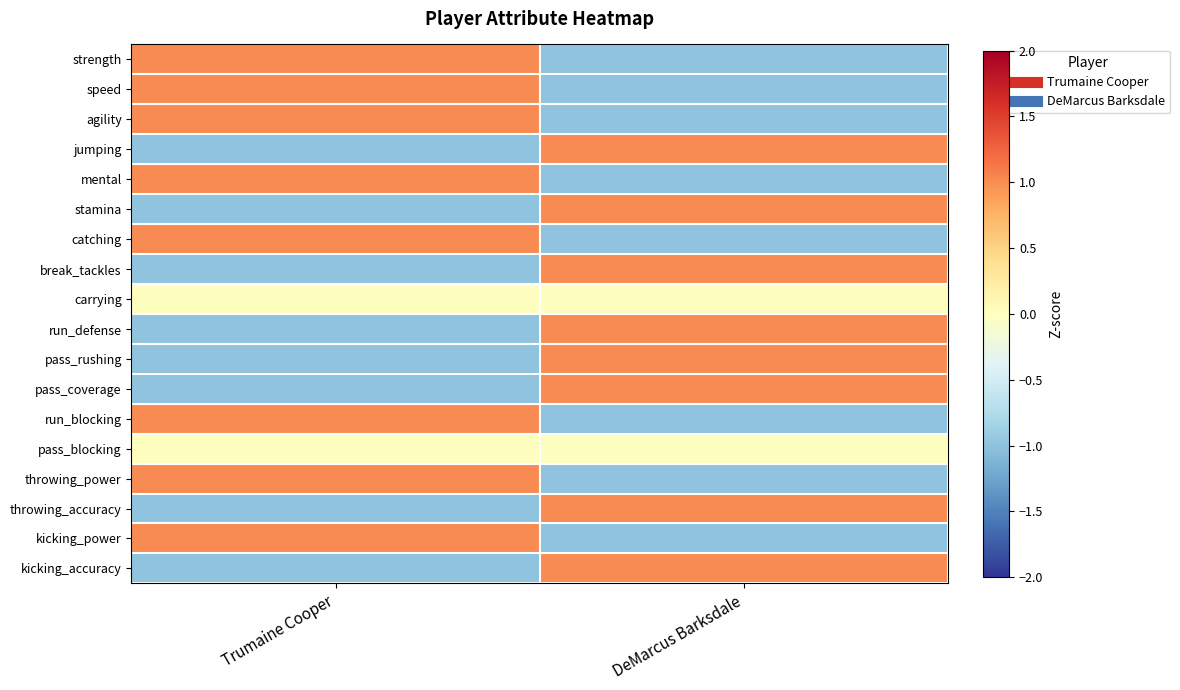

At how many categories does at least one series exceed 0?

2